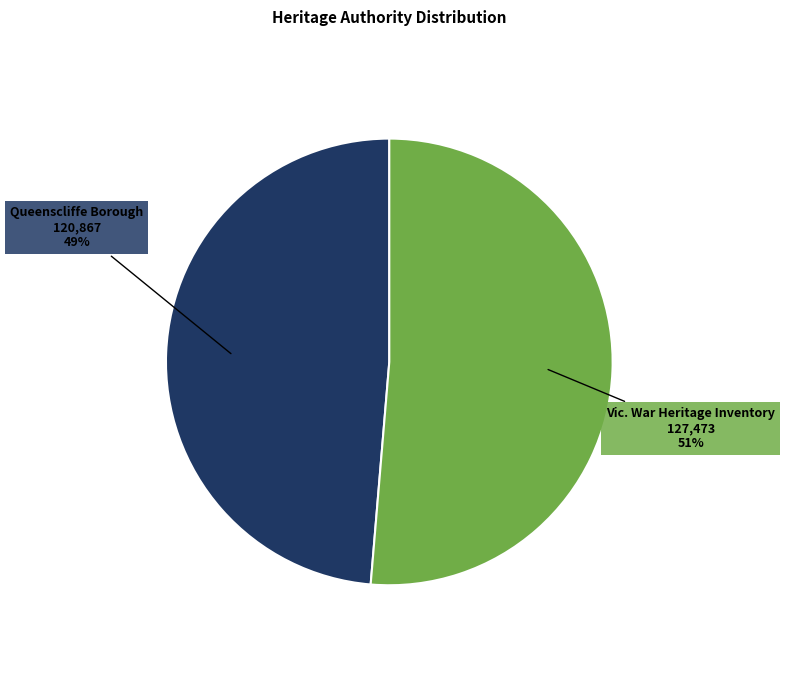

How many slices are in this pie chart?

2